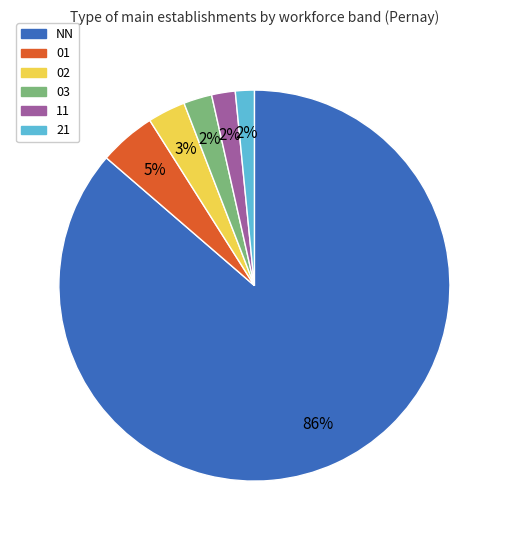

What is the ratio of the value at 11 to the value at 01?

0.4